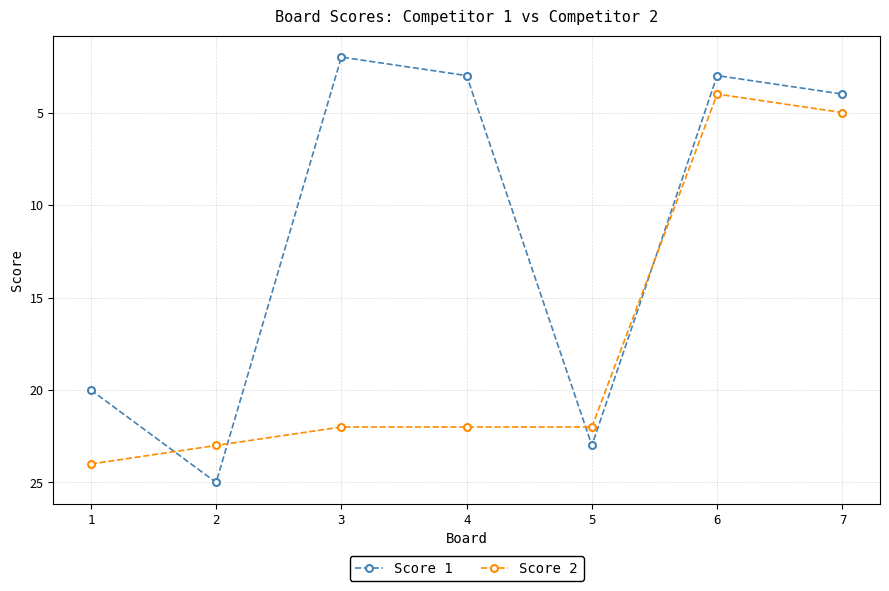

Where do Score 1 and Score 2 first cross each other?

1 and 2